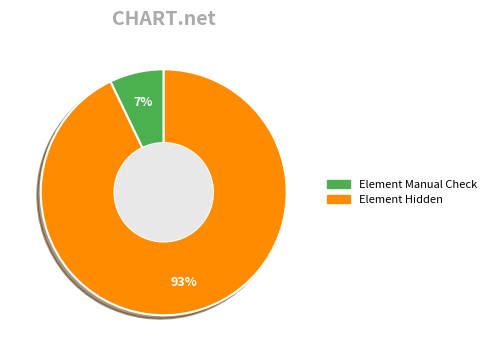

Which has a higher value, Element Hidden or Element Manual Check?

Element Hidden